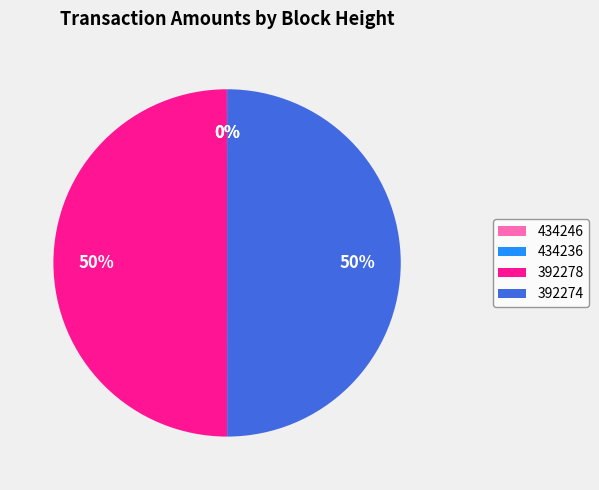

The 392278 slice represents 50% of the pie. True or false?

True